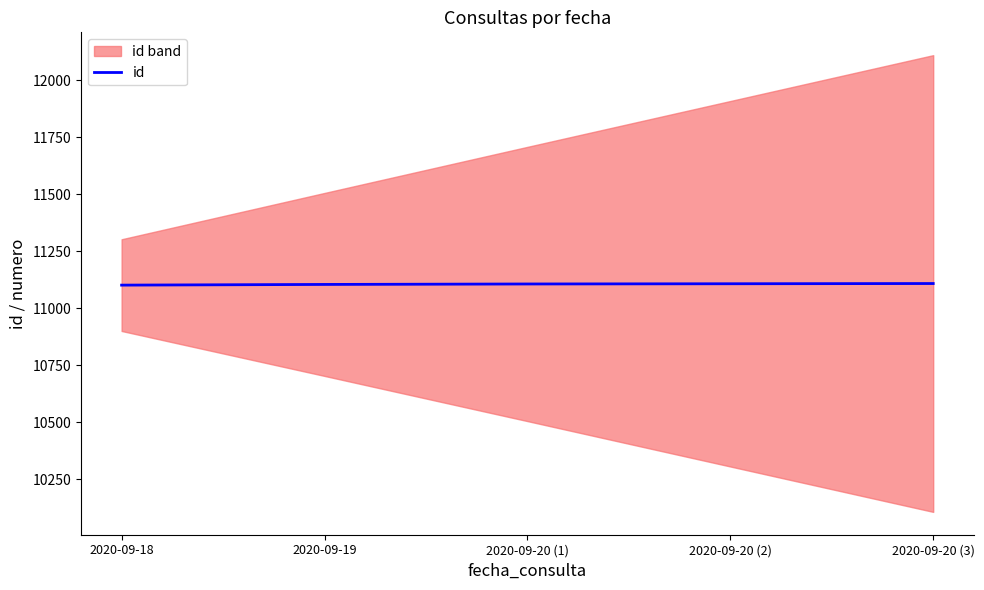

What is the difference between the values at 2020-09-19 and 2020-09-20 (2)?

3